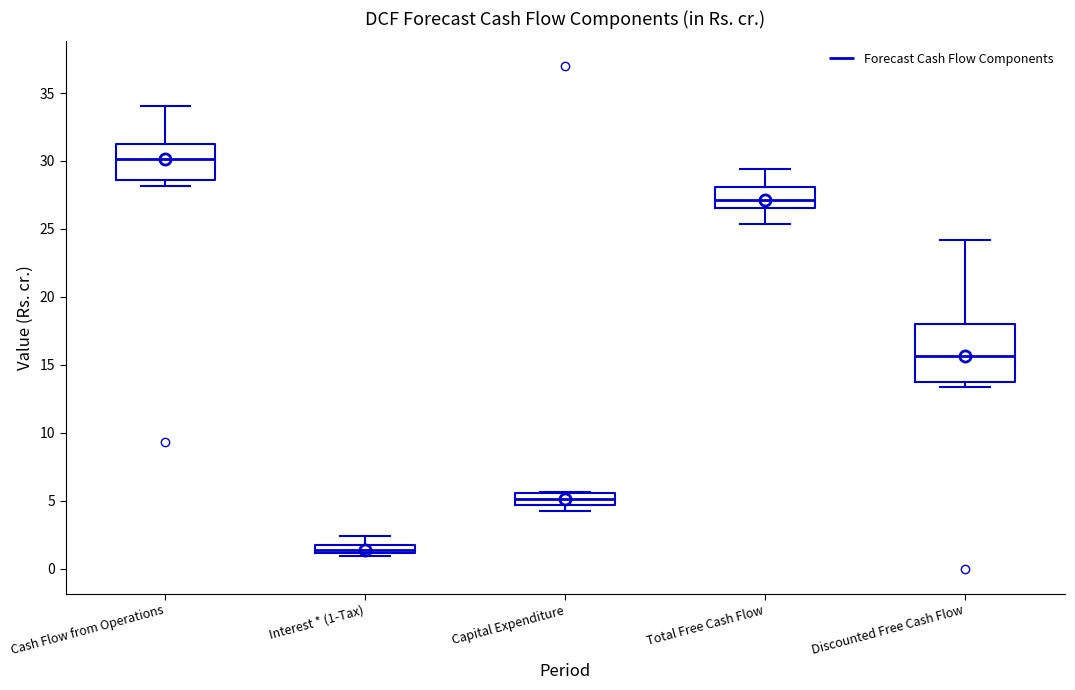

Comparing the boxes themselves (not the whiskers), which one is the tallest?

Discounted Free Cash Flow